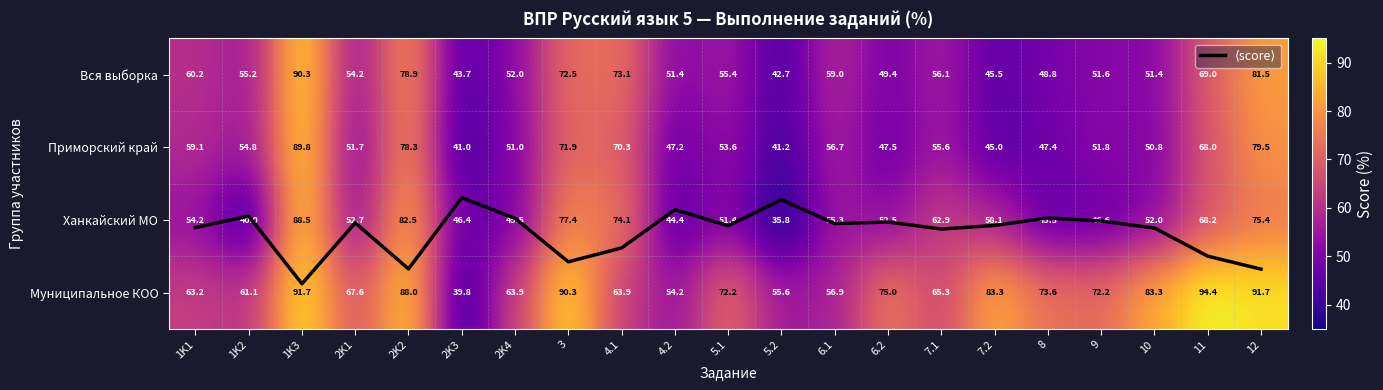

True or false: Приморский край has a value of 41.2 at 5.2.

True